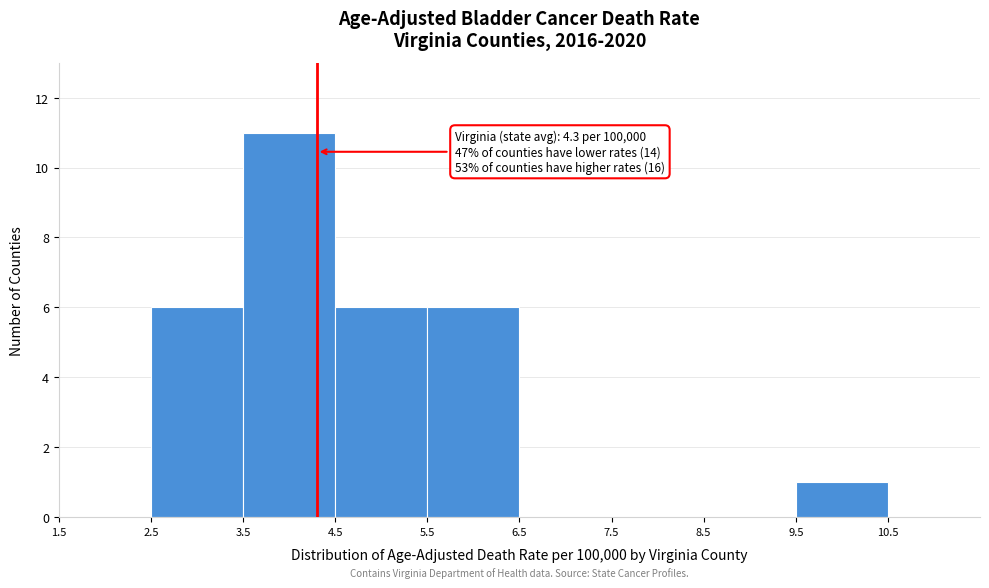

Over which range of the x-axis is the bar tallest?

3.5 to 4.5